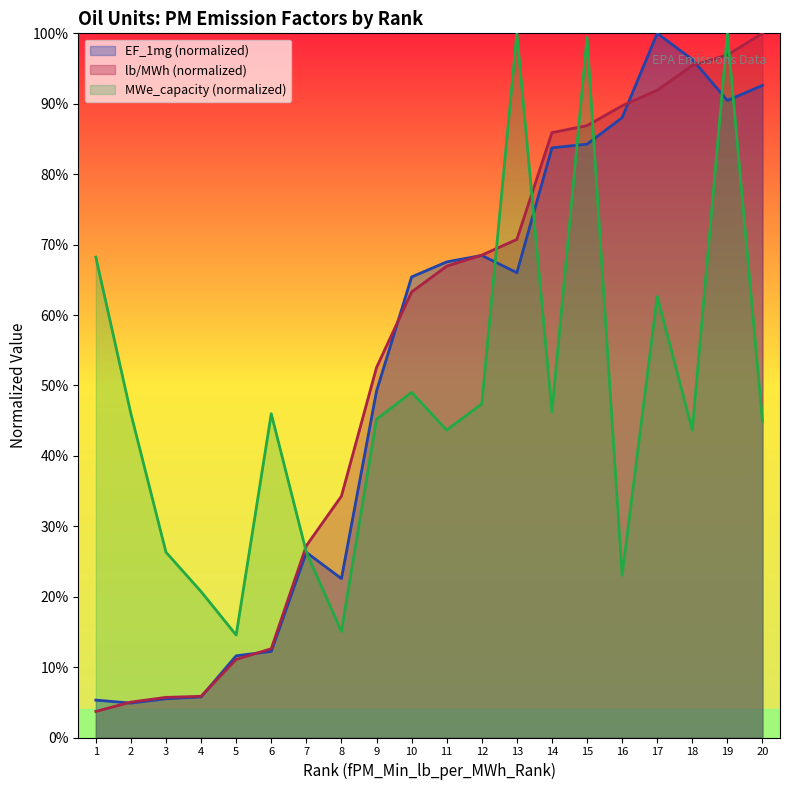

True or false: EF_1mg has more than 1 interior local peaks.

True